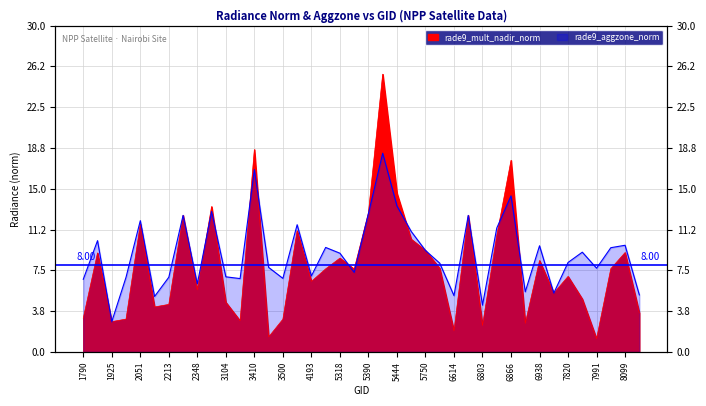

What is the difference between the second highest and minimum values in the rade9_aggzone_norm series?

14.0